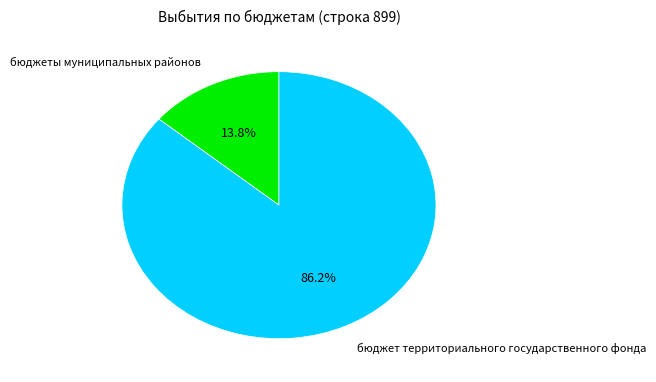

The бюджеты муниципальных районов slice represents 14% of the pie. True or false?

True